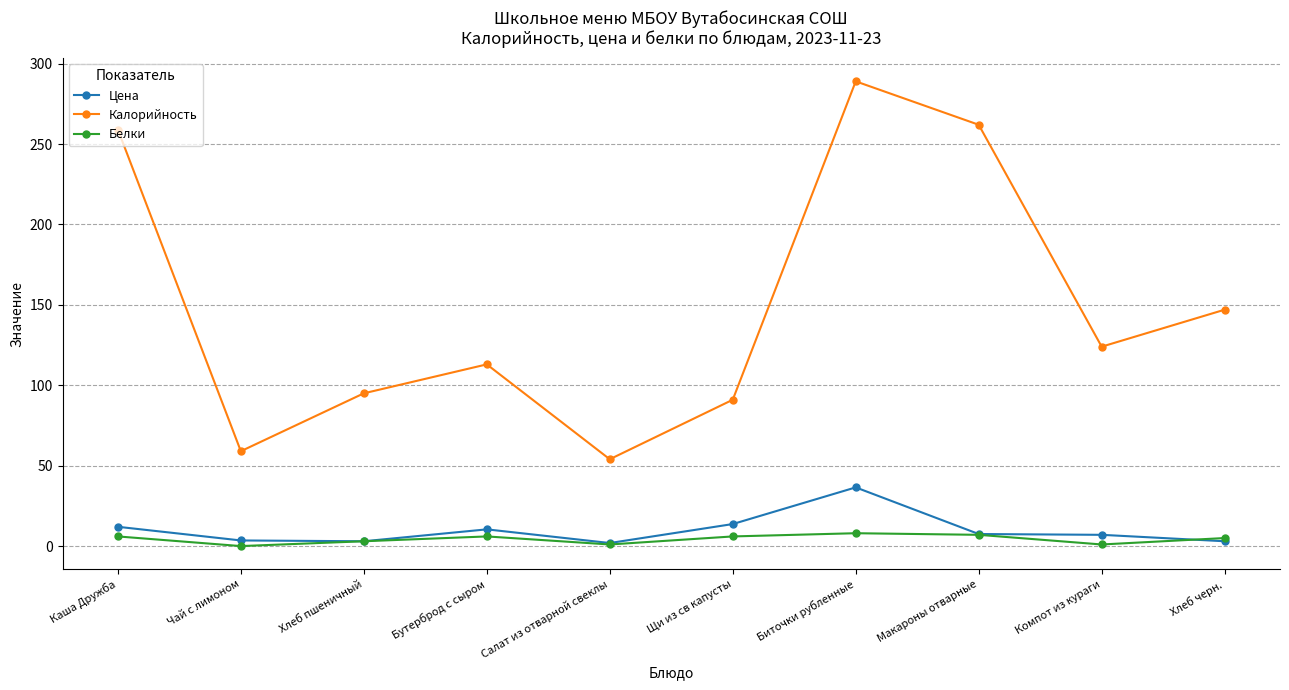

What is the difference between the second highest and minimum values in the Калорийность series?

208.0